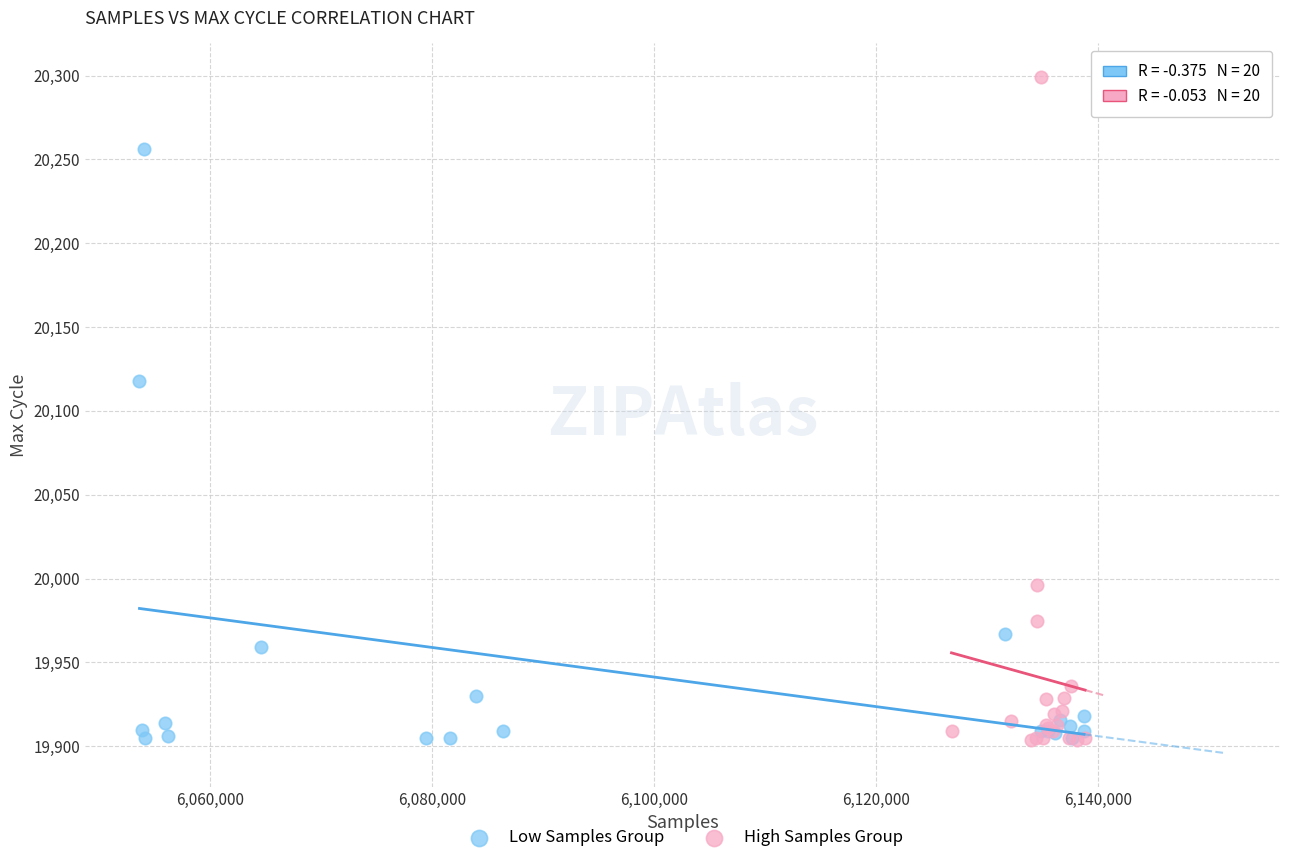

Which series reaches the maximum Y coordinate?

High Samples Group